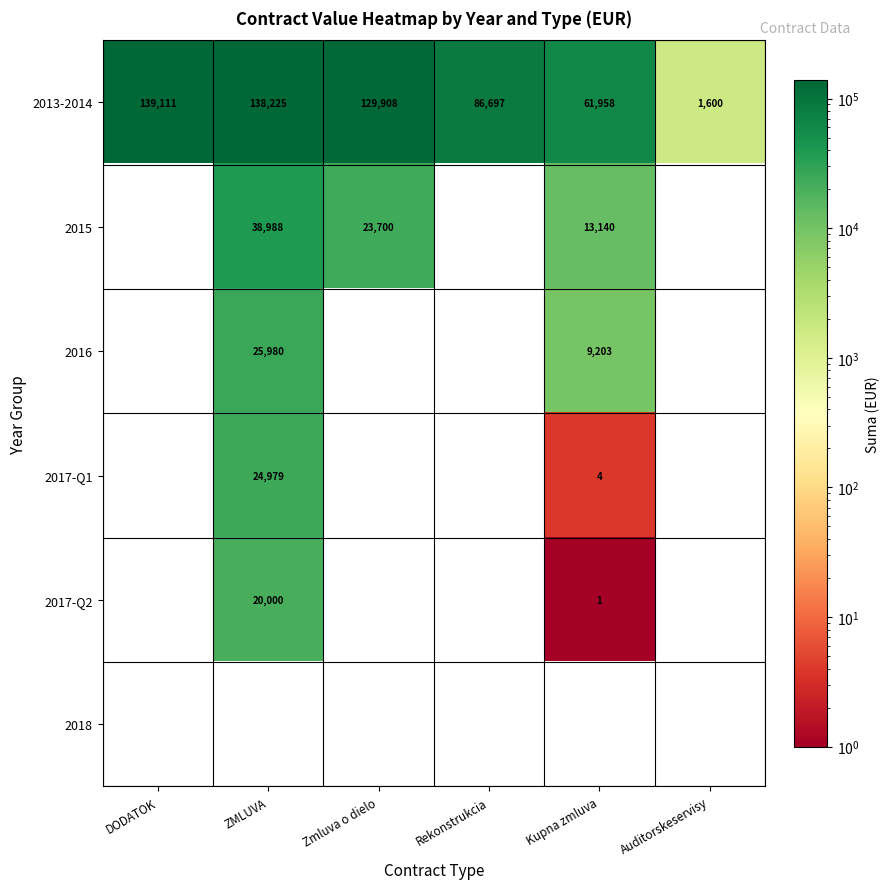

At which label is 2013-2014 closest to 70355?

Kupna zmluva